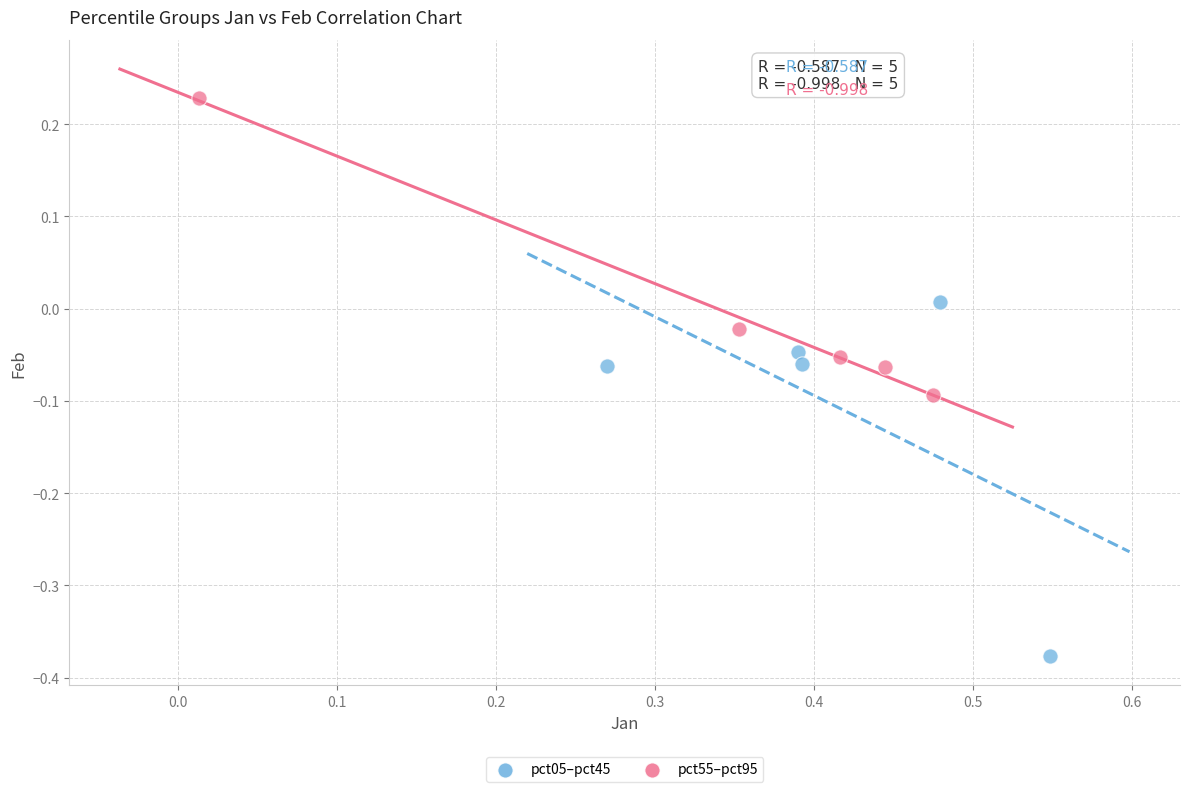

What are all the series names shown in the legend?

pct05–pct45, pct55–pct95